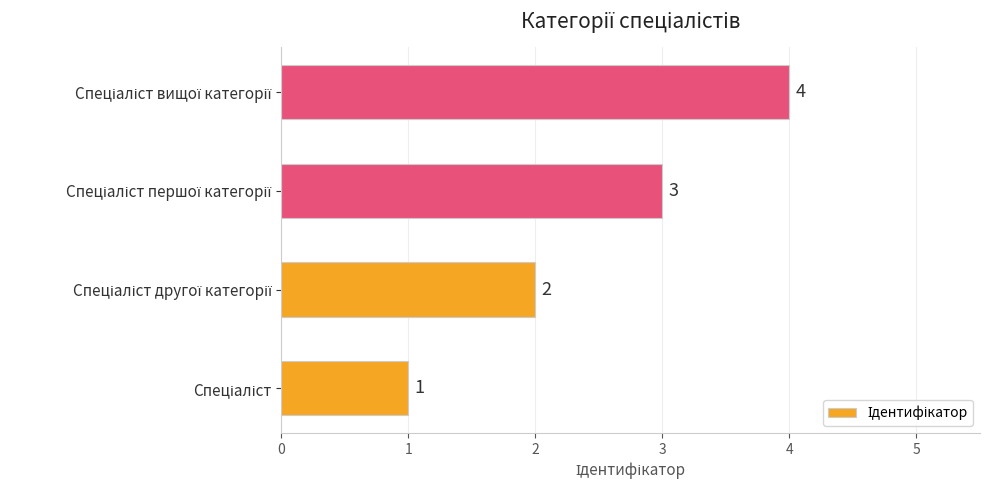

What is the sum of all values?

10